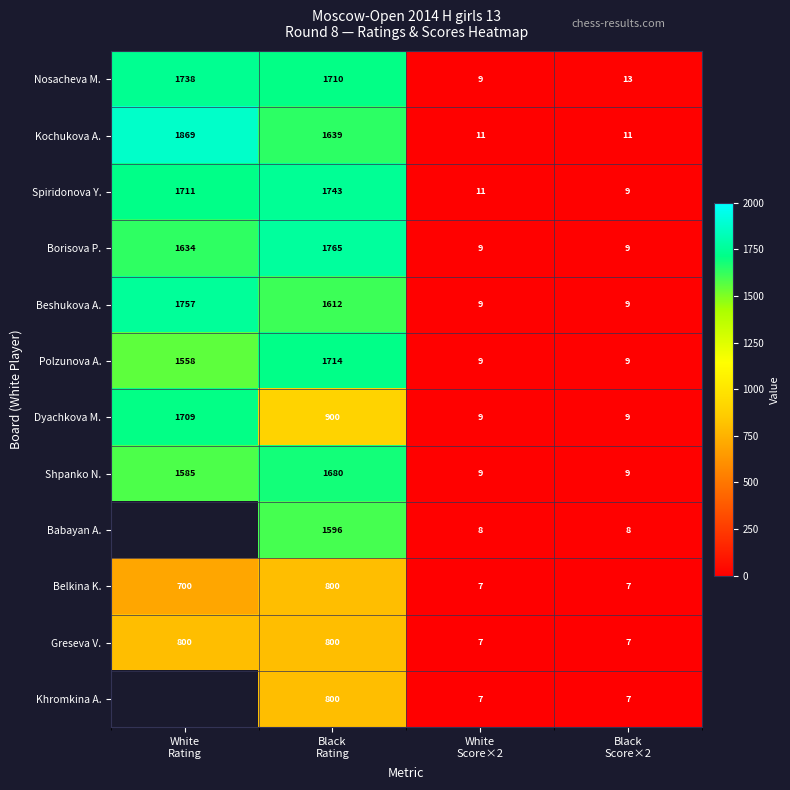

How many data points in Beshukova A. are less than 1612?

2